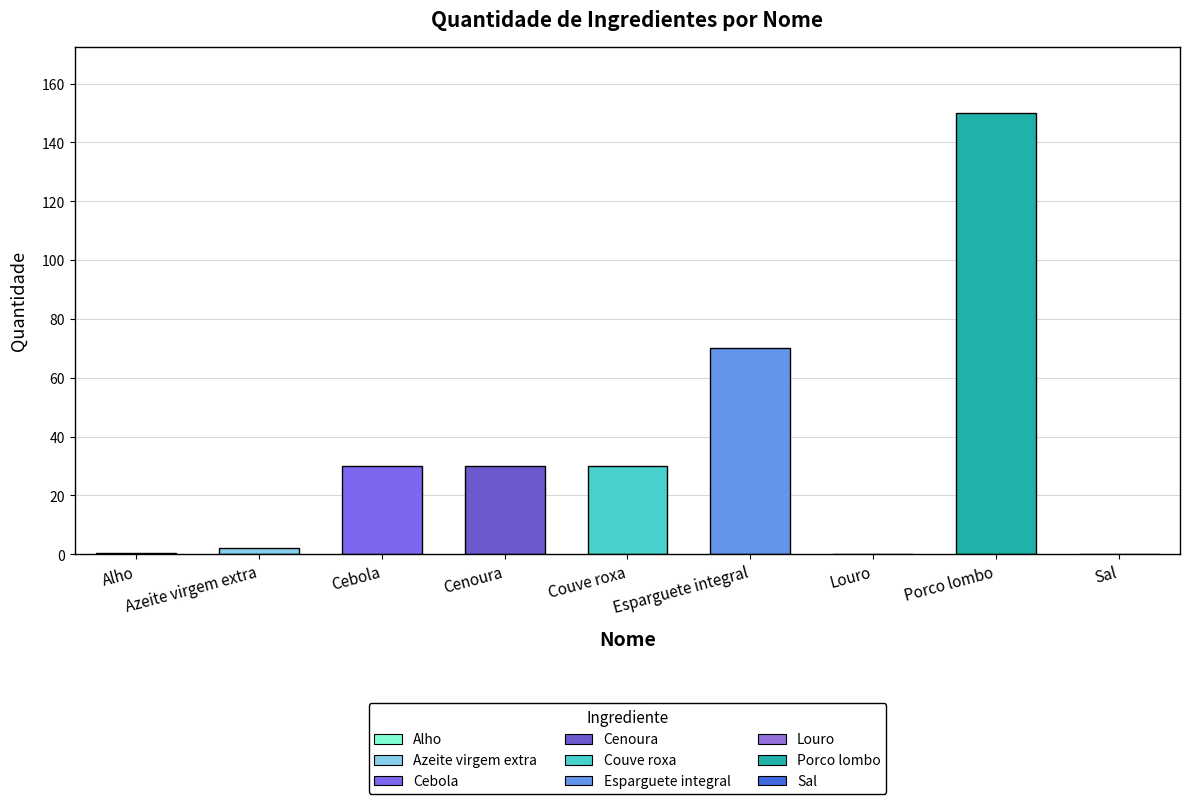

How many values are below 30?

4